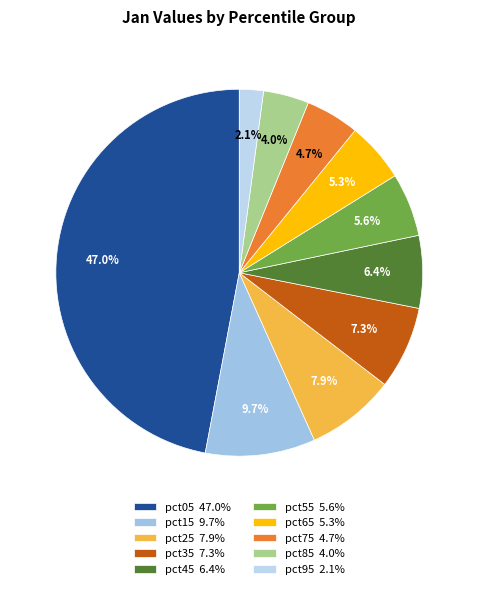

How many segments does this pie chart have?

10